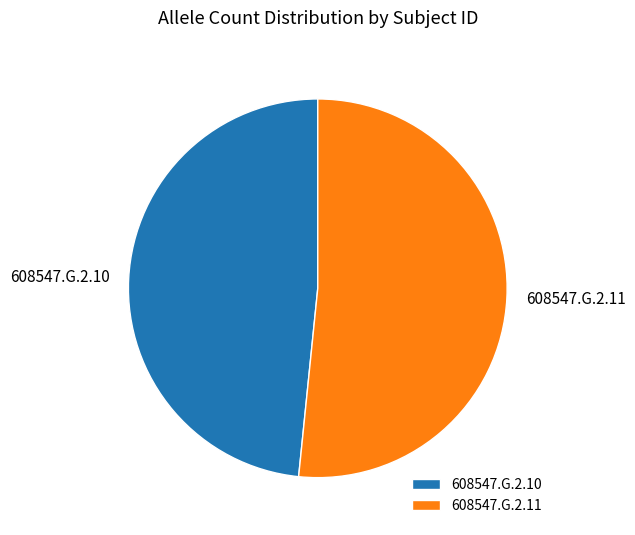

Is there any slice that represents more than half of the pie?

Yes